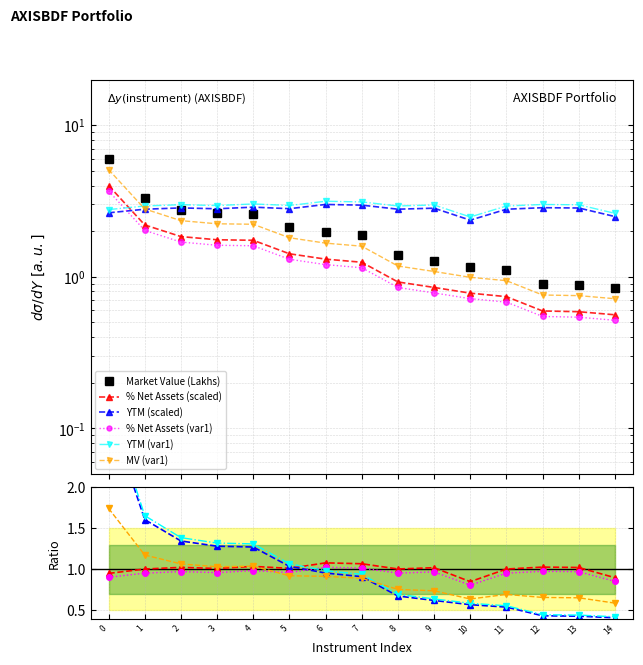

True or false: YTM has more than 1 points higher than both neighbors.

True